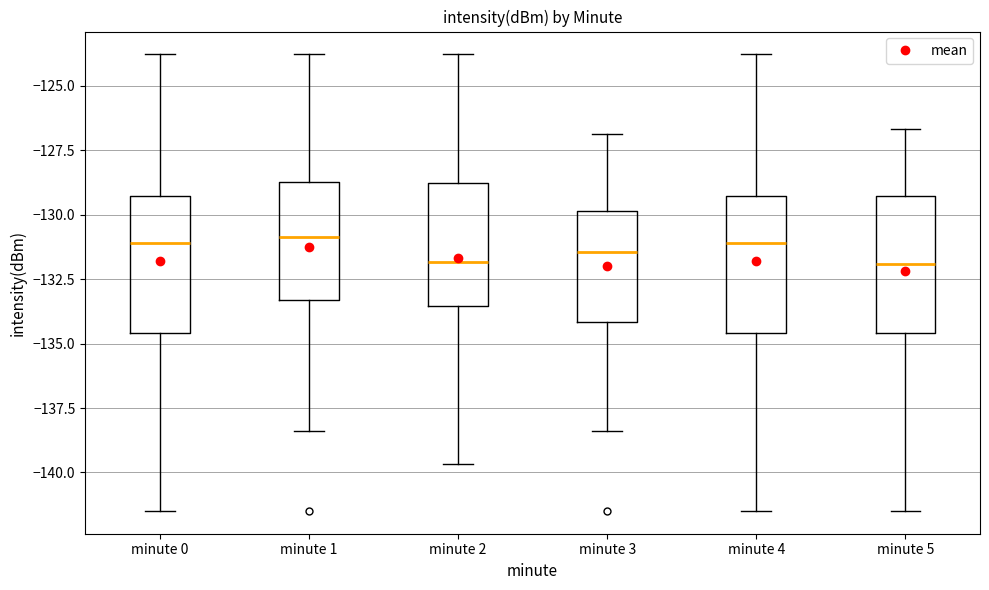

Where is the upper edge of the box for minute 1 on the y-axis? The values are not printed on the chart, so give them approximately, as read against the axis.

-128.5